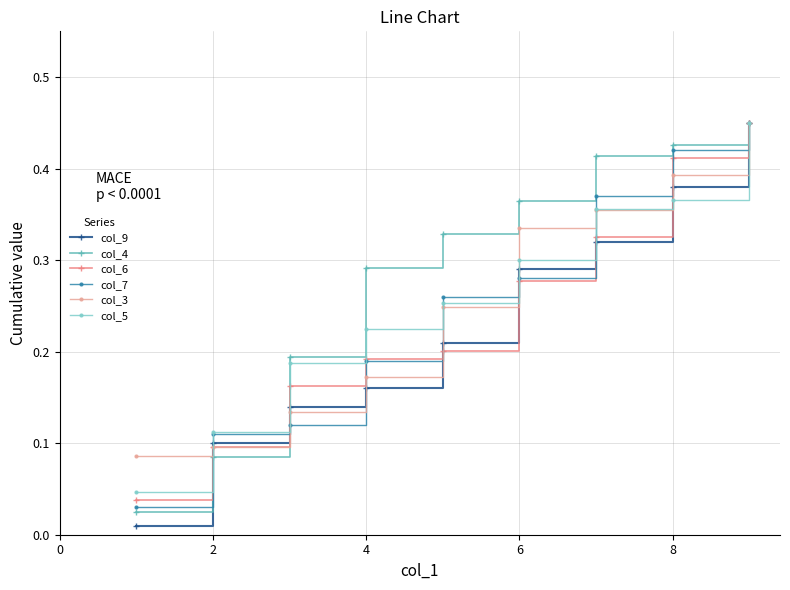

True or false: col_6 has more than 2 points higher than both neighbors.

False